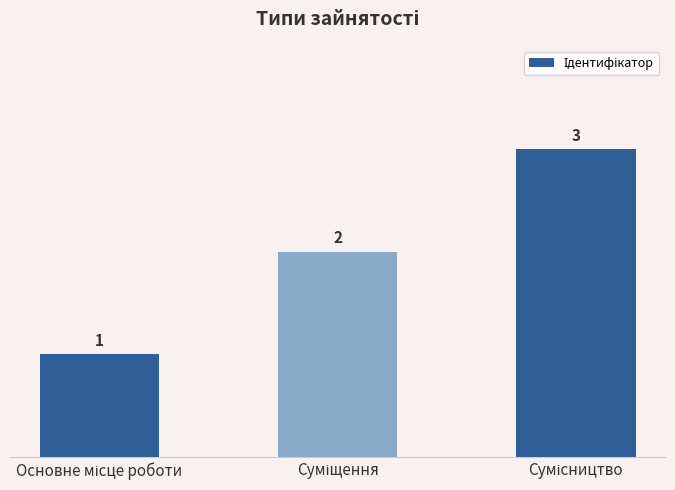

Are the bars grouped side by side (vs. stacked)?

No